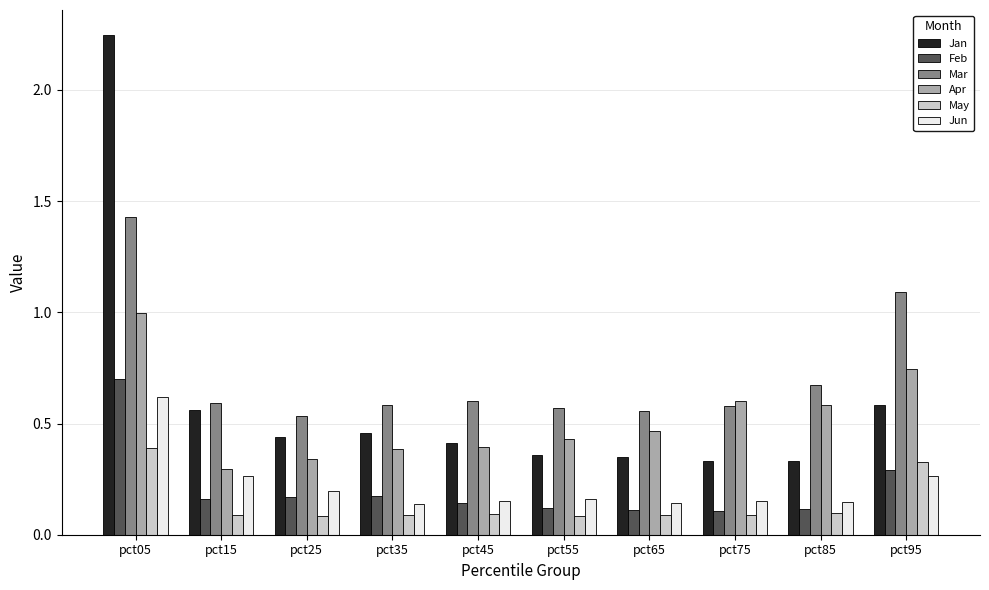

Read the Mar value at pct95.

1.1